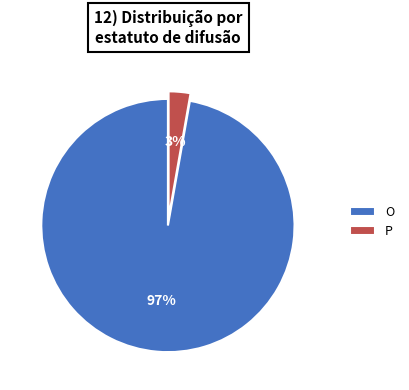

True or false: O accounts for 97% of the total.

True